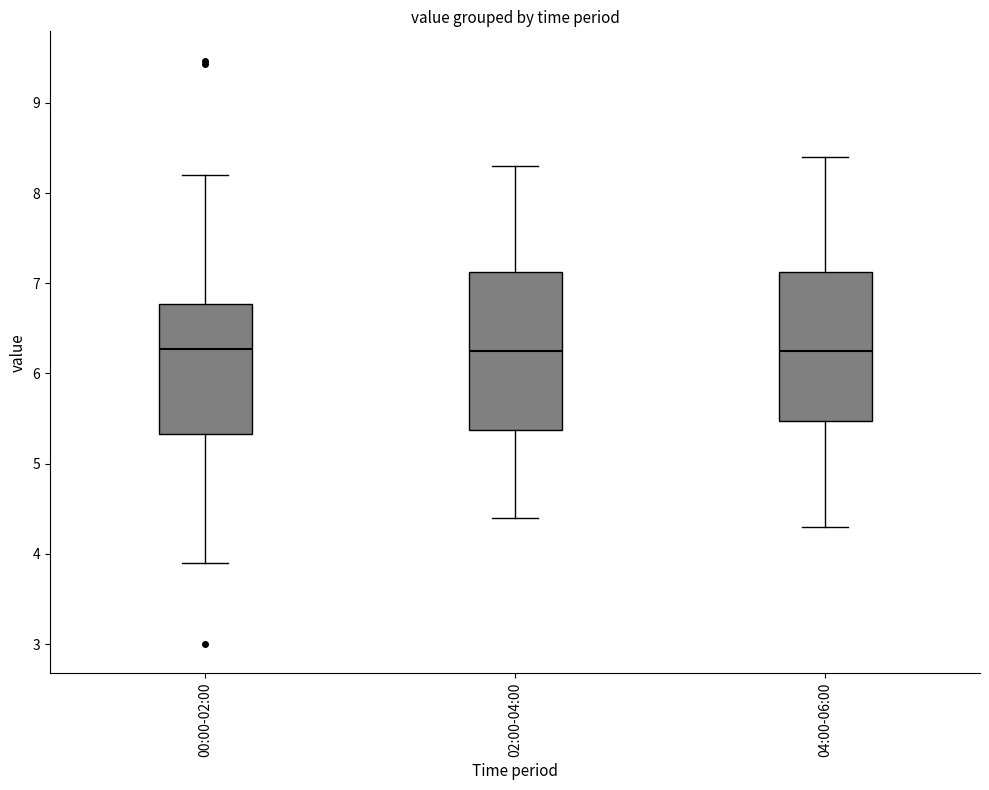

Reading left to right, transcribe this box plot: for each box, give where its median line is, the range the box spans, and where its two whiskers end, as read against the y-axis. The values are not printed on the chart, so give them approximately, as read against the axis.

00:00-02:00: median 6.3, box 5.3 to 6.8, whiskers 3.9 to 8.2
02:00-04:00: median 6.3, box 5.4 to 7.1, whiskers 4.4 to 8.3
04:00-06:00: median 6.3, box 5.5 to 7.1, whiskers 4.3 to 8.4